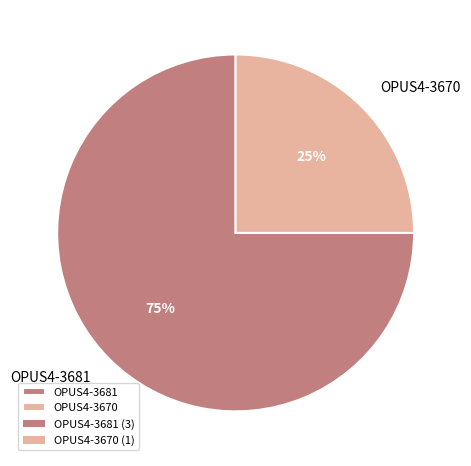

Between OPUS4-3681 and OPUS4-3670, which is larger?

OPUS4-3681